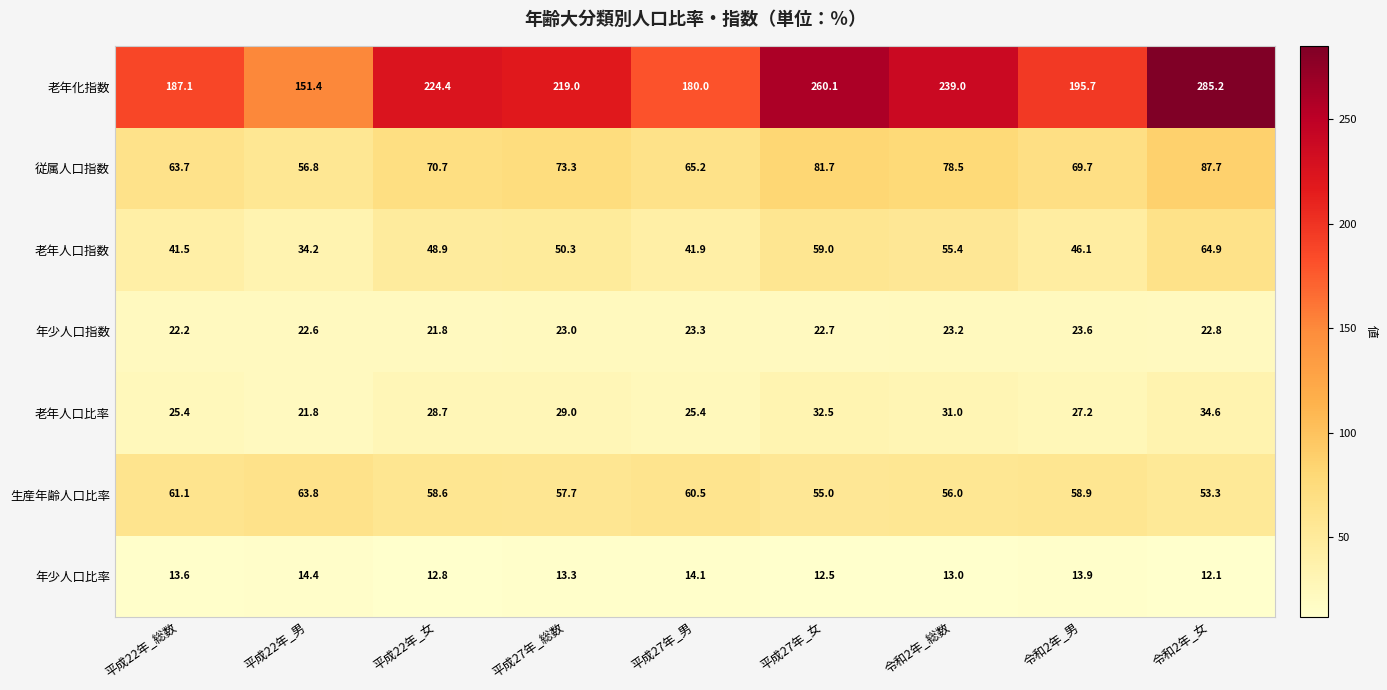

What is the difference between the highest and lowest values at 令和2年_総数?

226.0